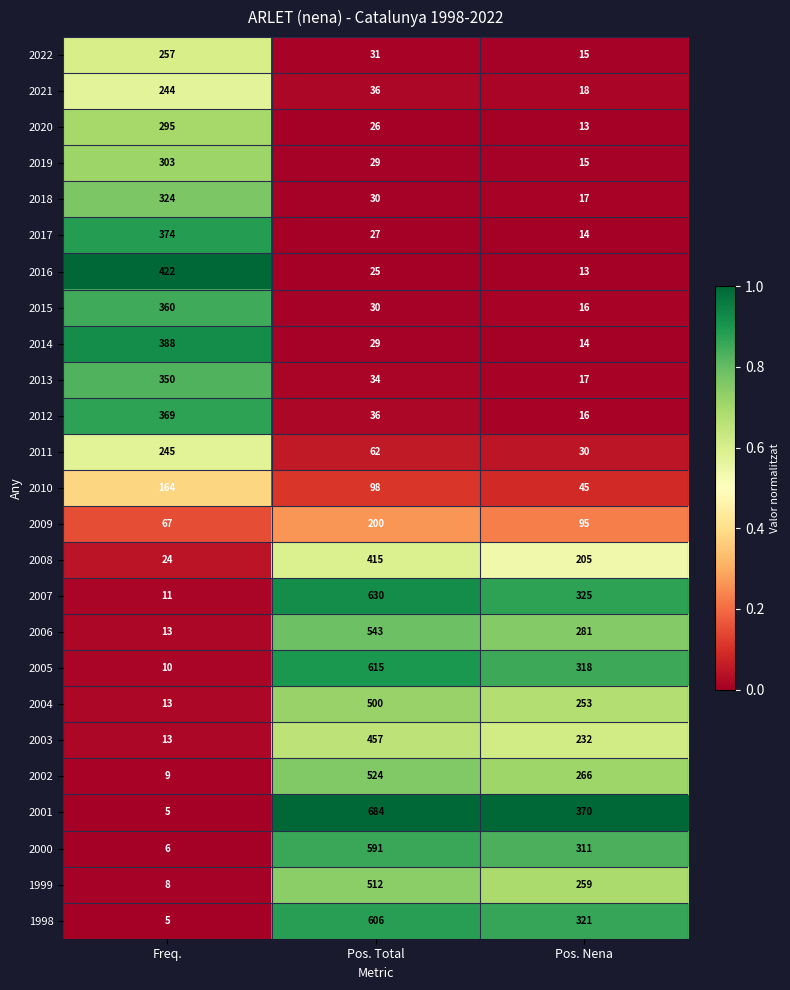

The value of 2022 at Pos. Total is 55. True or false?

False